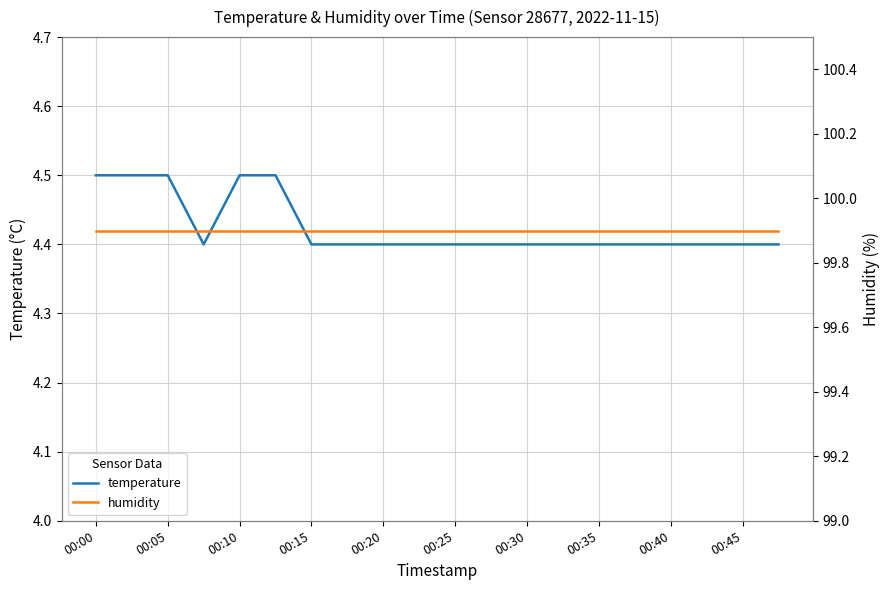

What is the average value of the humidity series?

99.9